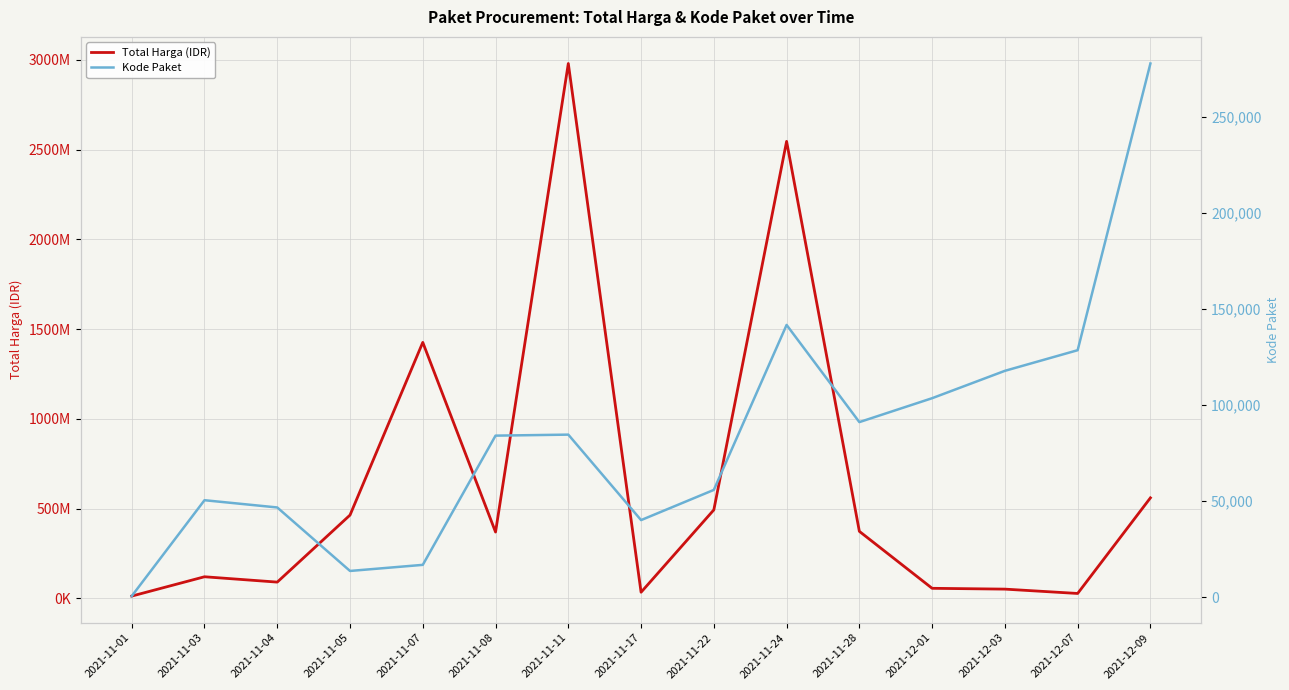

What is the greatest value displayed?

2978963240